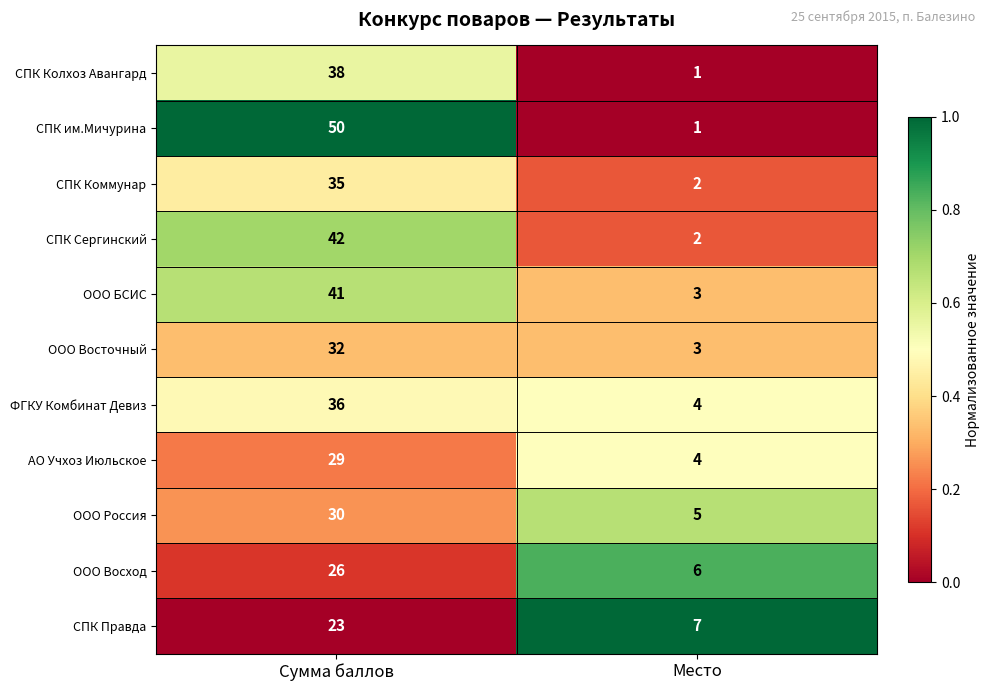

What is the sum of the СПК Правда values at Сумма баллов and Место?

30